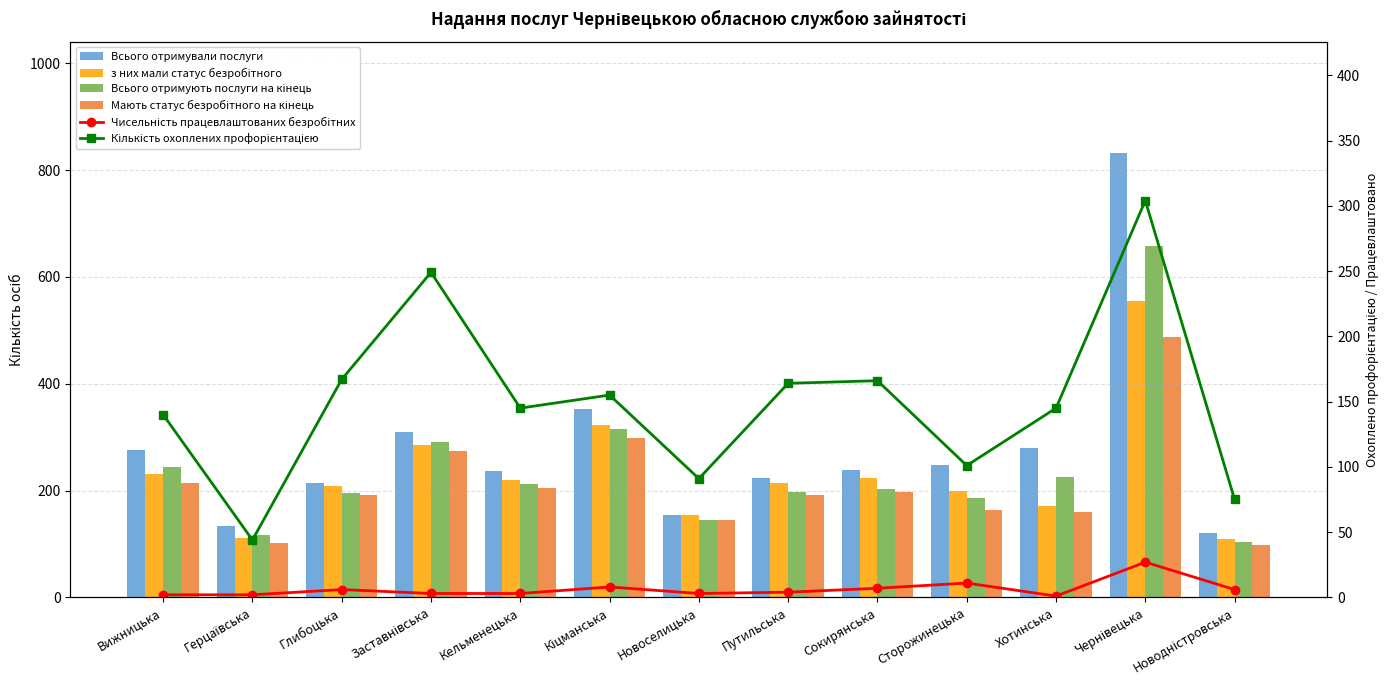

How many groups of bars are there?

13